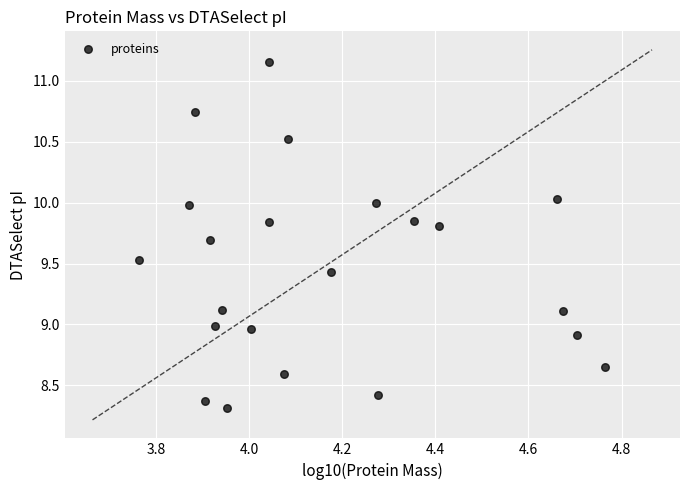

What is the range of X values (max minus min)?

1.0